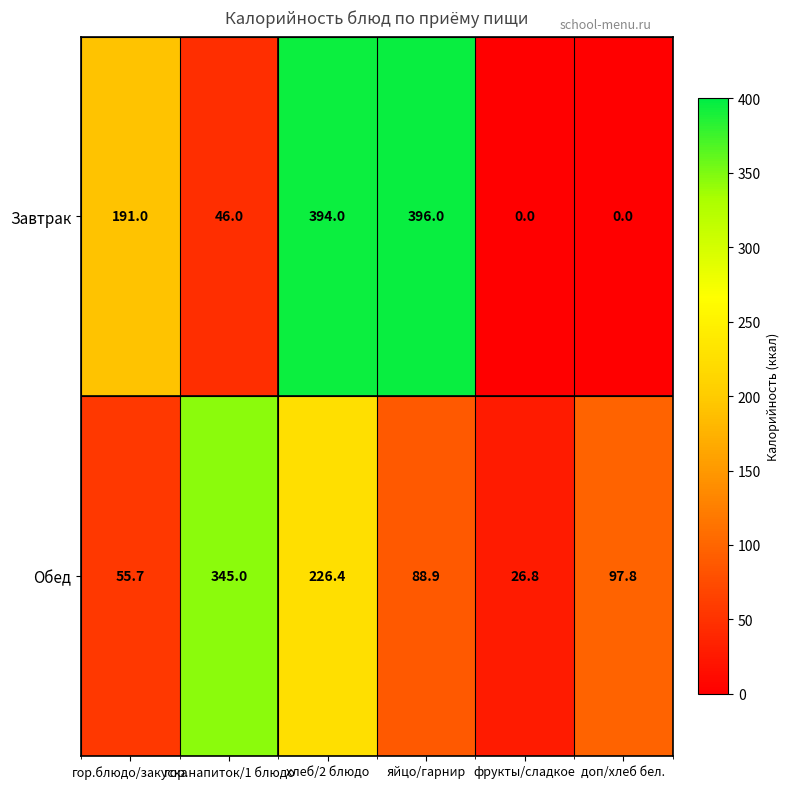

The value of Завтрак at доп/хлеб бел. is 122.4. True or false?

False